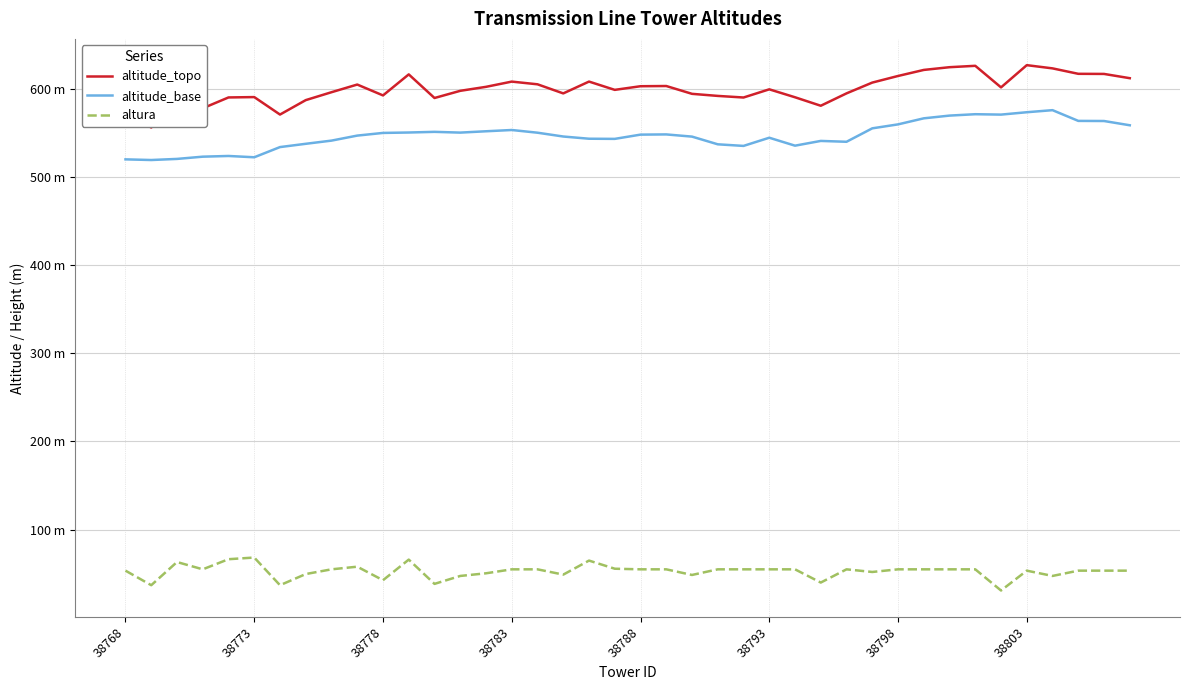

What are all the series names shown in the legend?

altitude_topo, altitude_base, altura